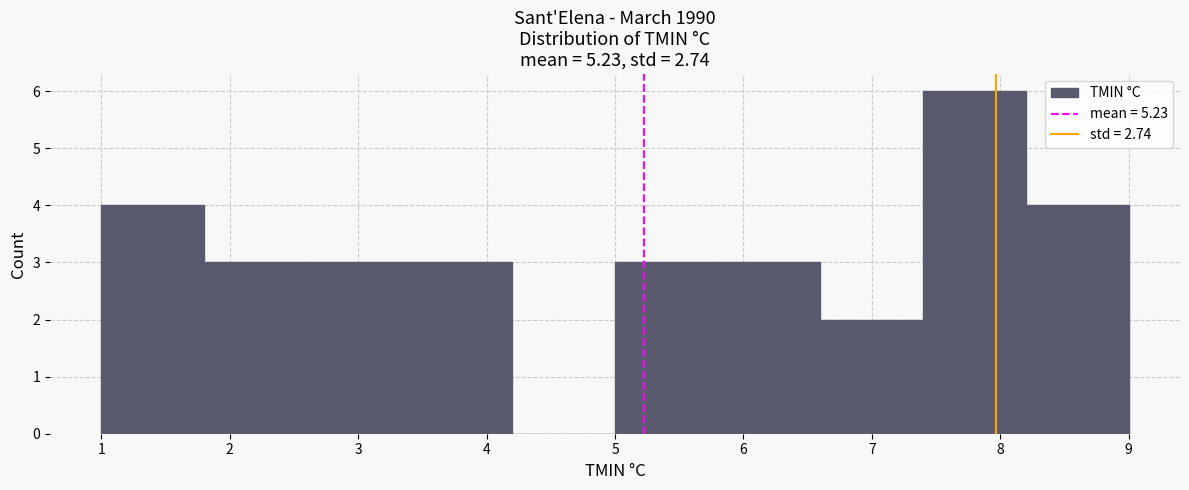

Reading left to right, transcribe this chart: for each bar, give the range it covers on the x-axis and its height. The values are not printed on the chart, so give them approximately, as read against the axis.

1.0 to 1.8: 4
1.8 to 2.6: 3
2.6 to 3.4: 3
3.4 to 4.2: 3
4.2 to 5.0: 0
5.0 to 5.8: 3
5.8 to 6.6: 3
6.6 to 7.4: 2
7.4 to 8.2: 6
8.2 to 9.0: 4